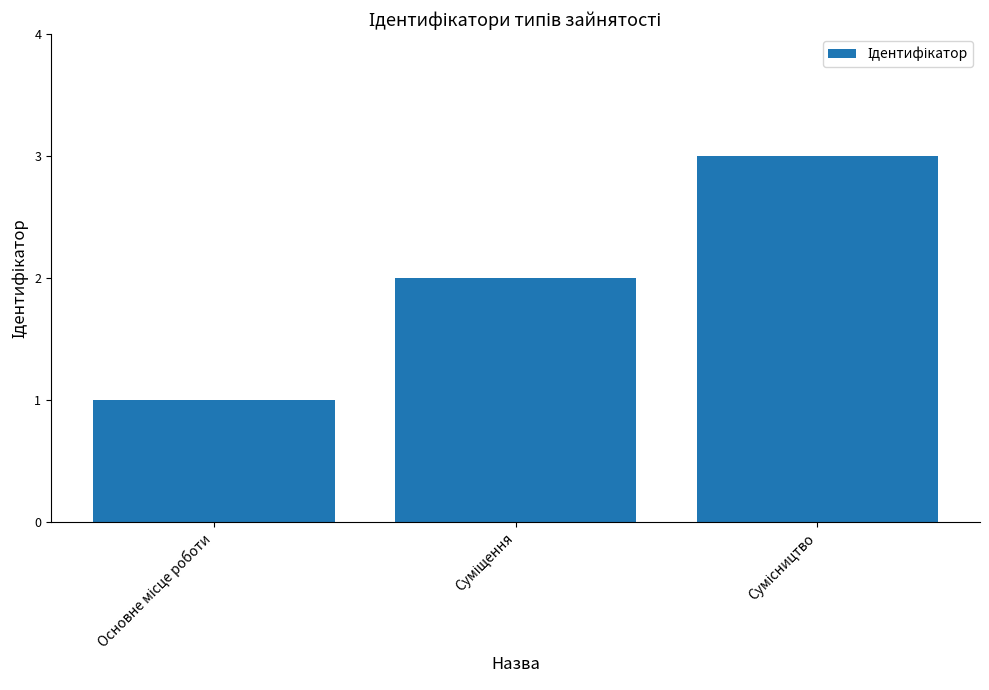

What is the sum of all values?

6